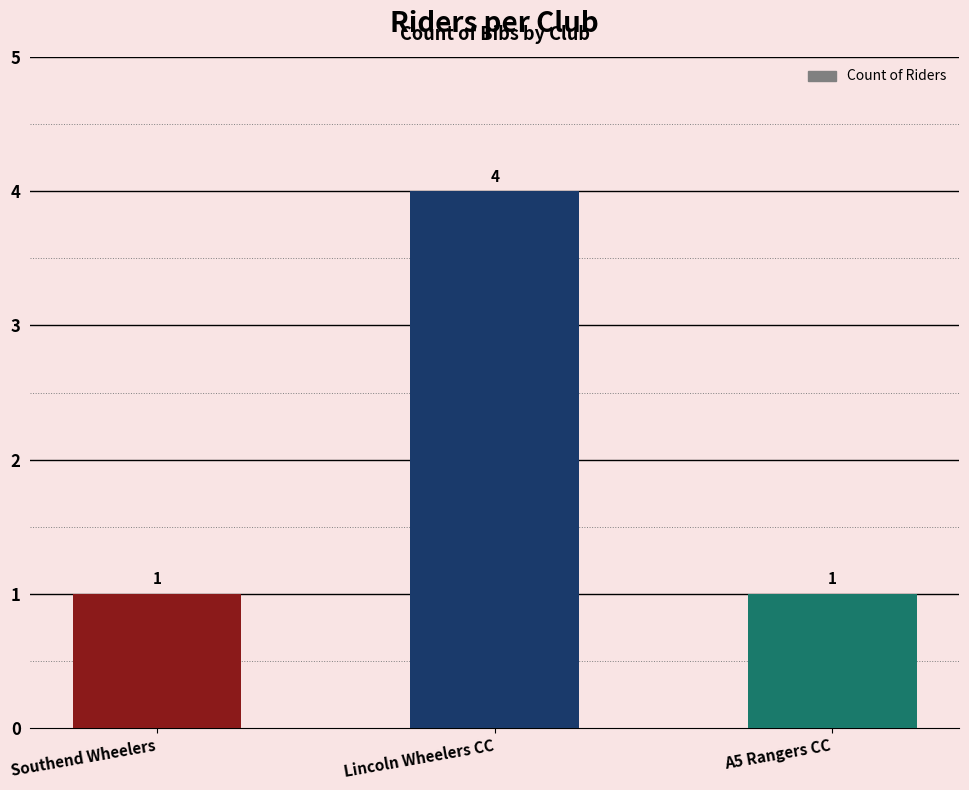

What is the smallest value displayed?

1